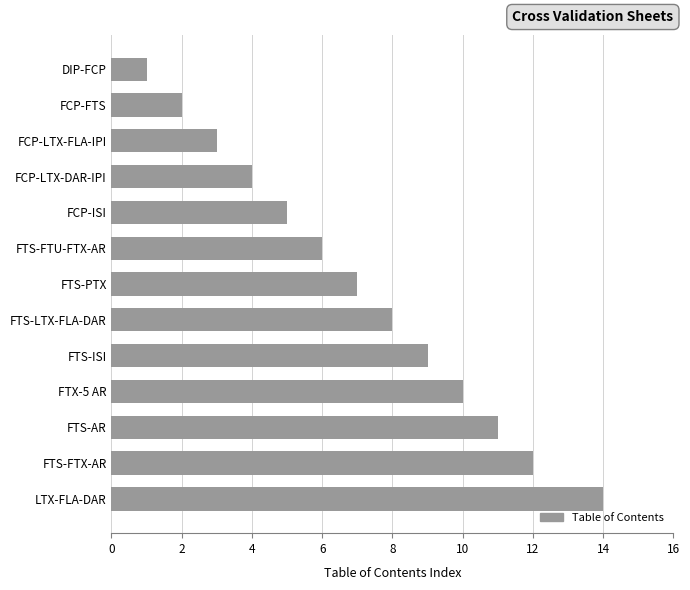

Reading bottom to top, transcribe all the data shown in this chart.

LTX-FLA-DAR=14	FTS-FTX-AR=12	FTS-AR=11	FTX-5 AR=10	FTS-ISI=9	FTS-LTX-FLA-DAR=8	FTS-PTX=7	FTS-FTU-FTX-AR=6	FCP-ISI=5	FCP-LTX-DAR-IPI=4	FCP-LTX-FLA-IPI=3	FCP-FTS=2	DIP-FCP=1